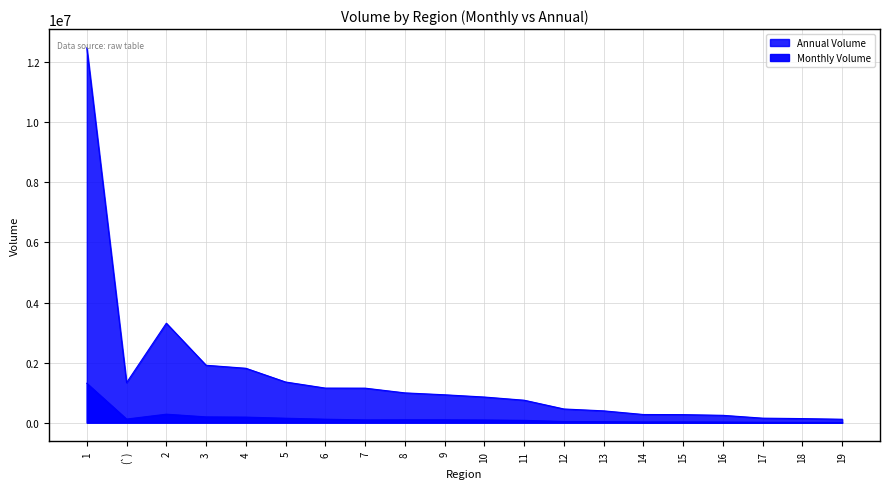

Which category has the lowest value in the Annual Volume series?

19